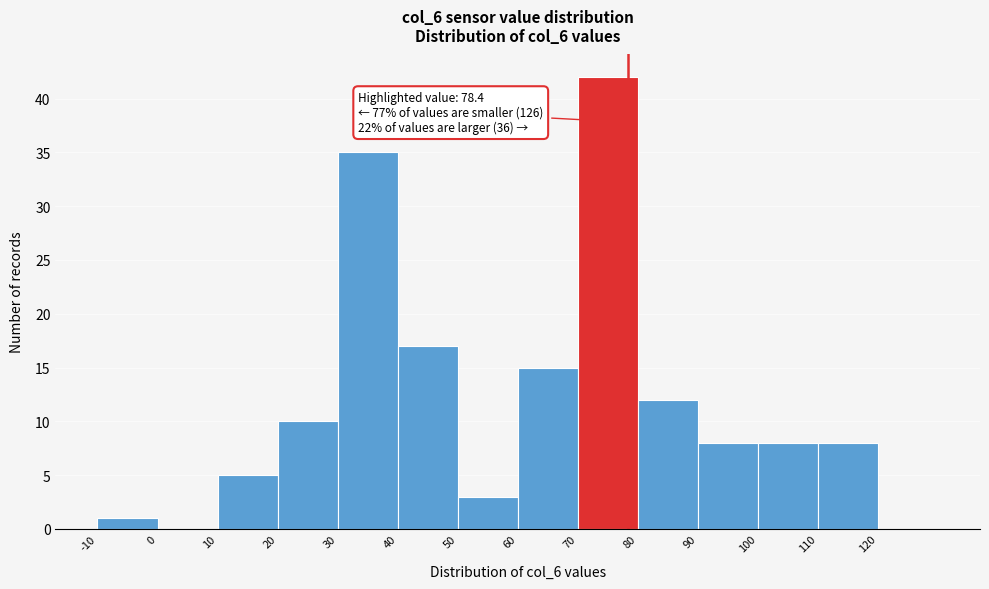

Over which range of the x-axis is the bar tallest?

70 to 80